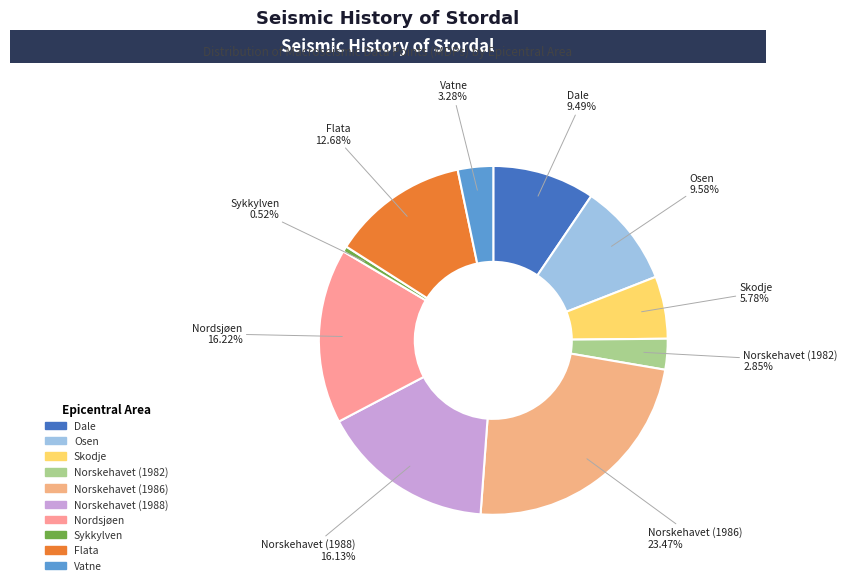

Do Osen and Nordsjøen together represent more than half of the pie?

No